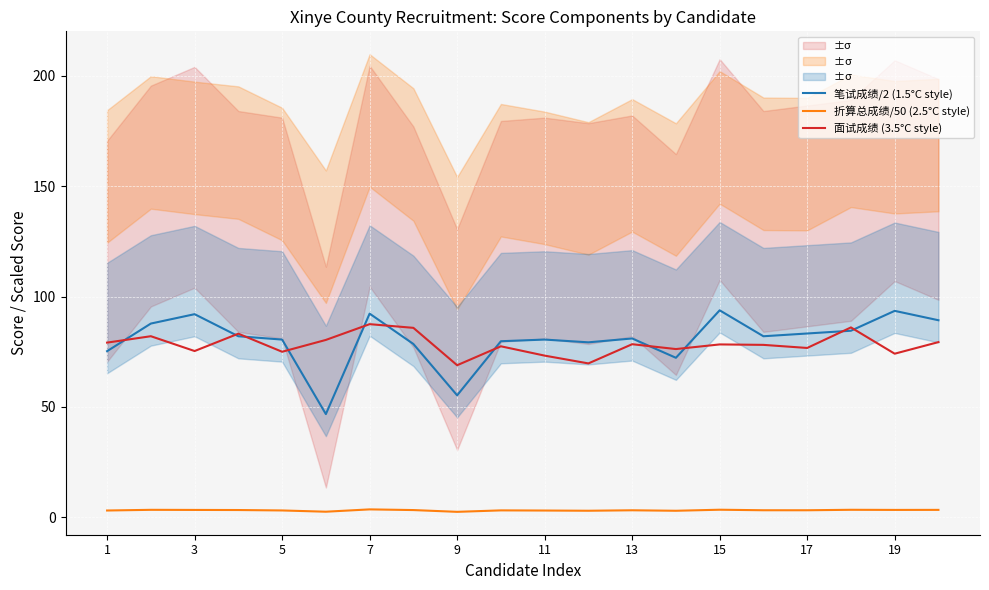

Which series has the largest range (max minus min)?

笔试成绩/2 (1.5°C style)